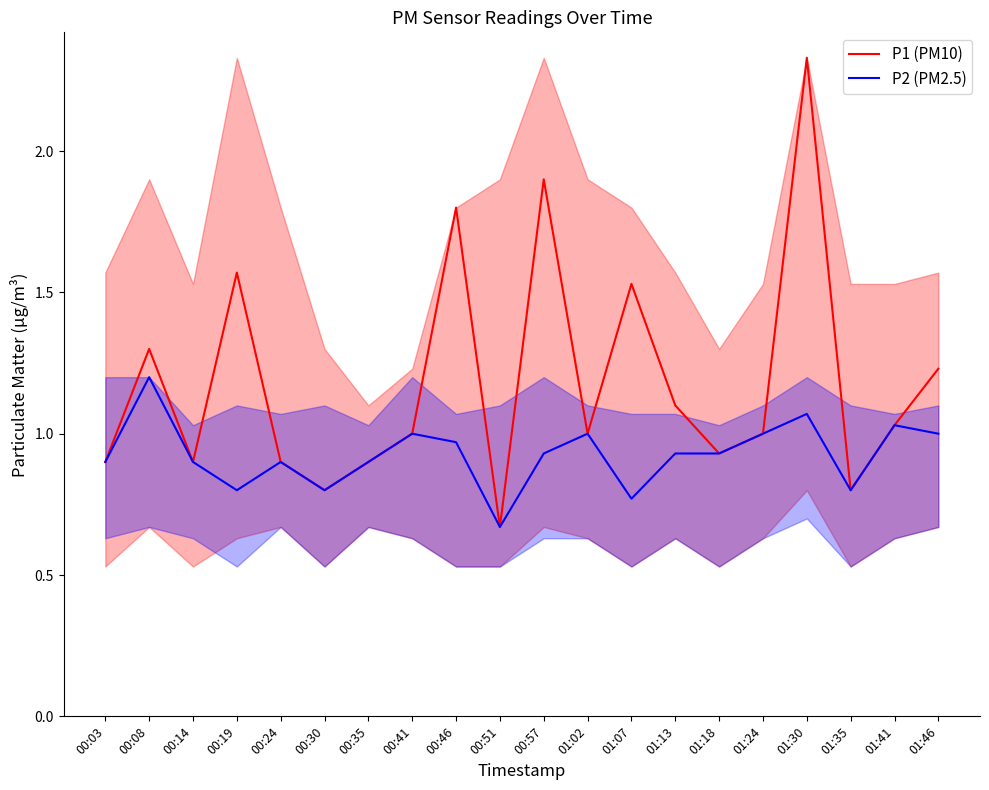

True or false: P2 (PM2.5) and P1 (PM10) cross at least once.

False